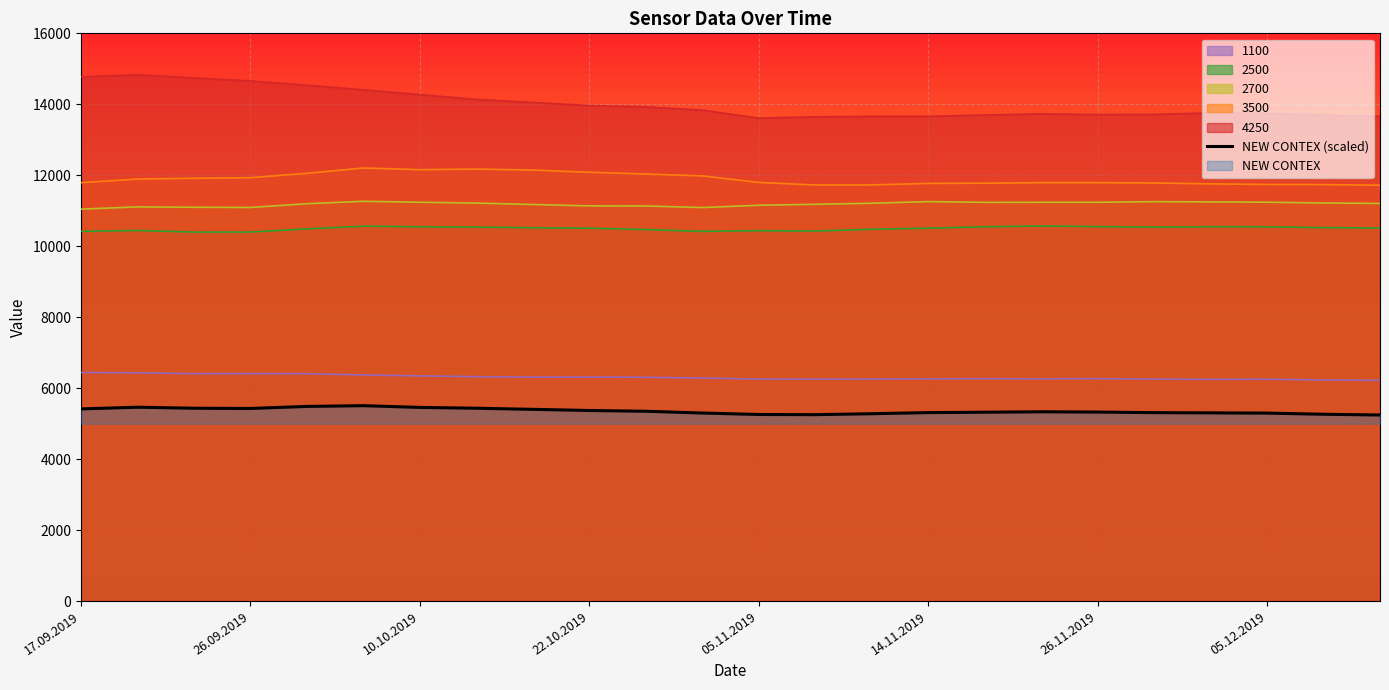

What is the spread (max minus min) of values at 05.11.2019?

8353.3